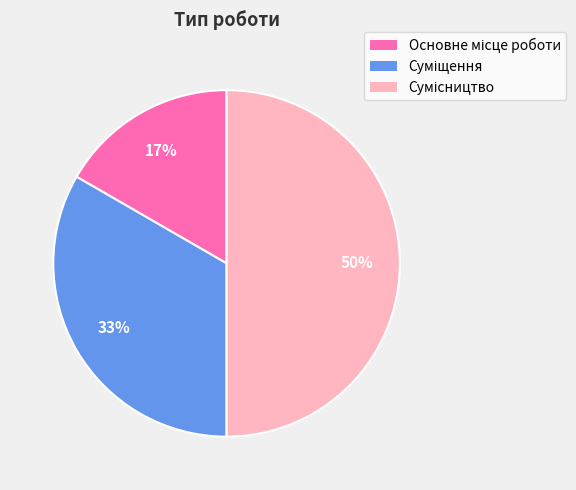

How many slices are in this pie chart?

3